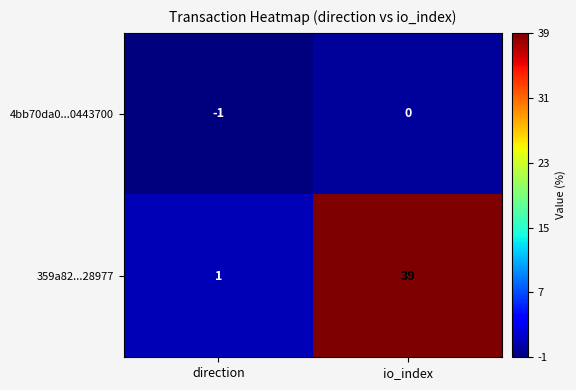

What is the difference between the highest and lowest values at direction?

2